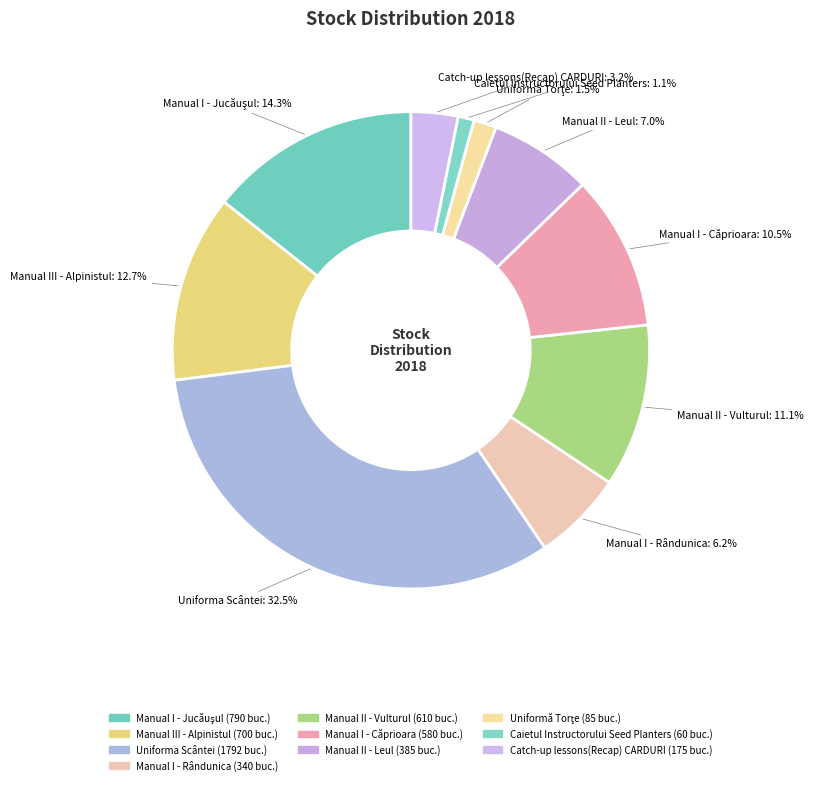

Count the number of slices in the pie.

10